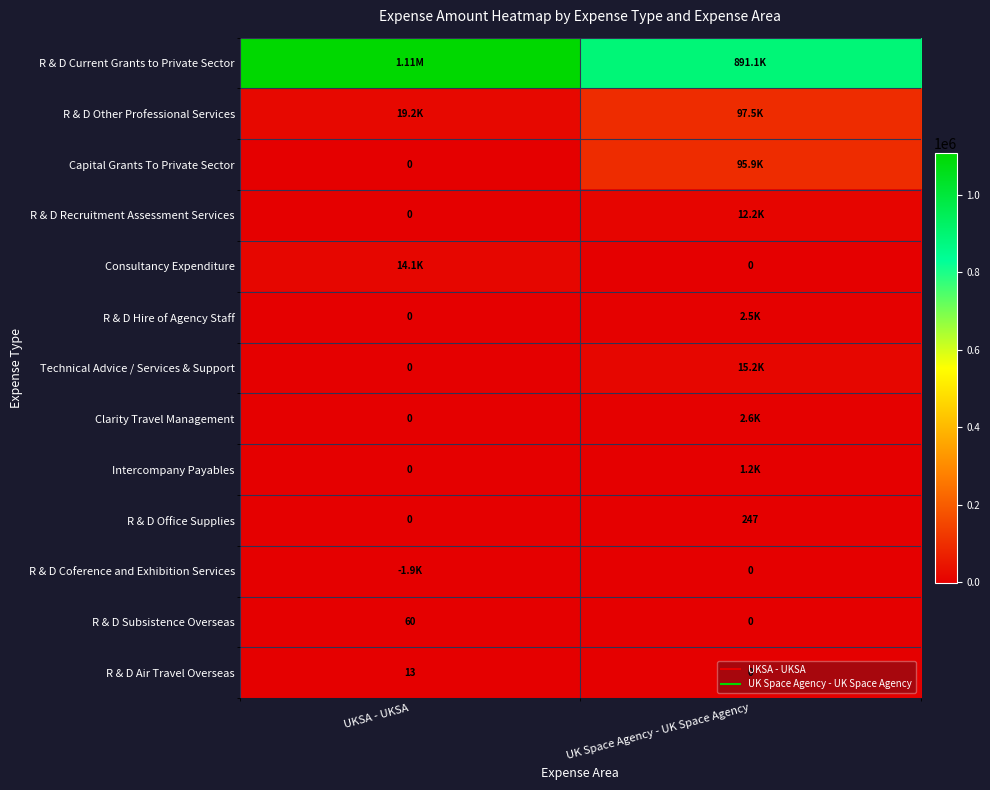

How many positive values does the Capital Grants To Private Sector series have?

1